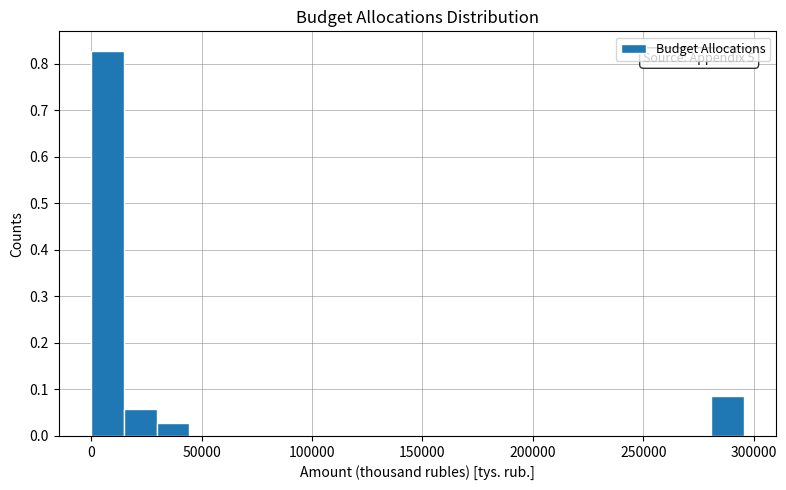

Read against the x-axis, roughly where is the centre of the tallest bar?

5000